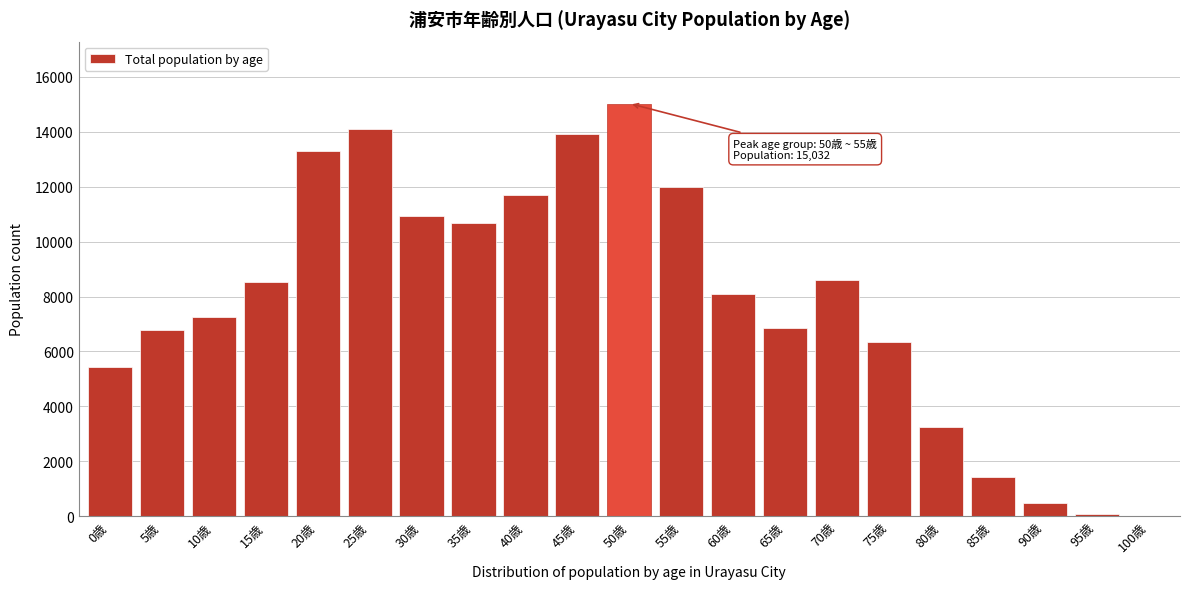

At which category does the chart reach its peak across all series?

50歳